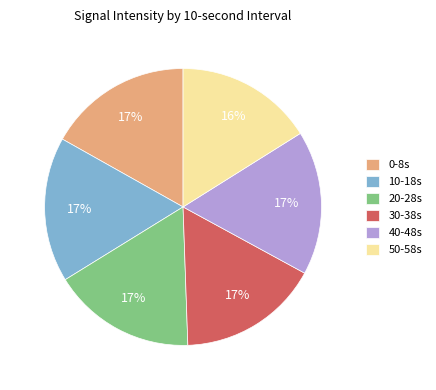

How many segments does this pie chart have?

6